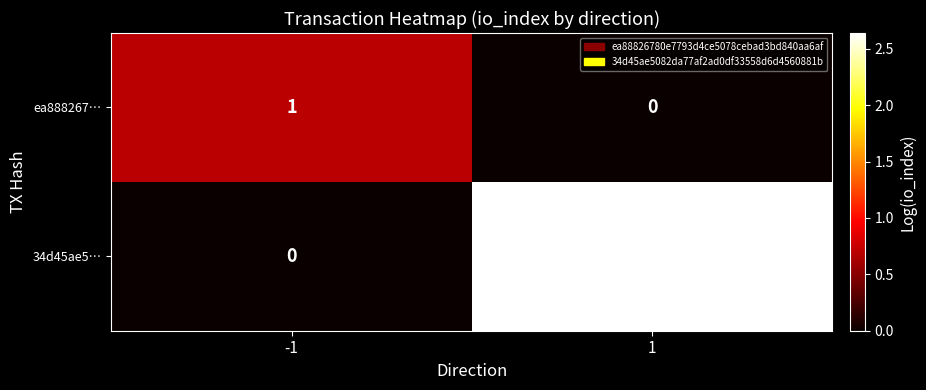

Between -1 and 1, which series saw the biggest shift?

34d45ae5…